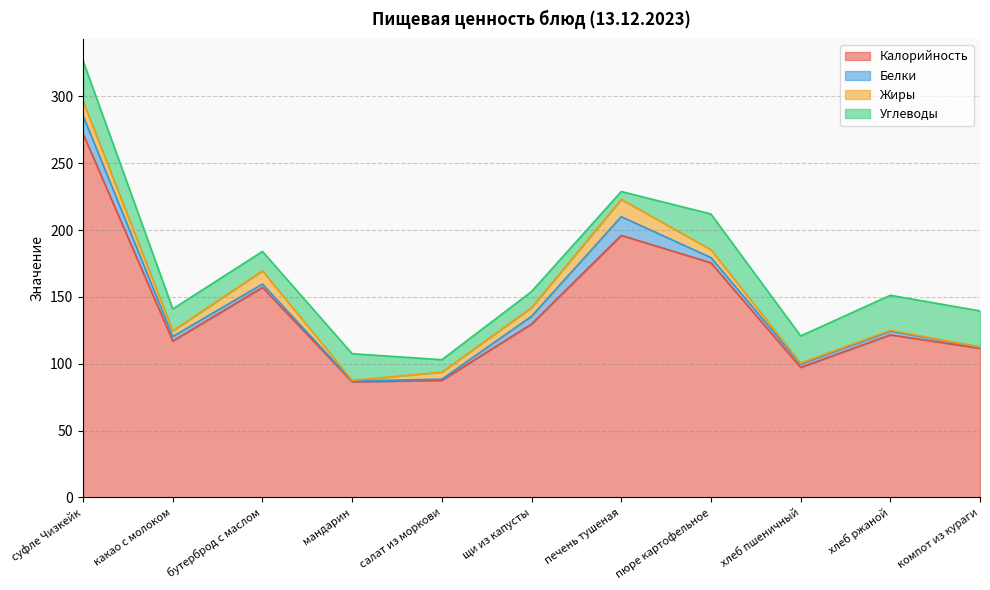

How many interior local valleys does the Белки series have?

2